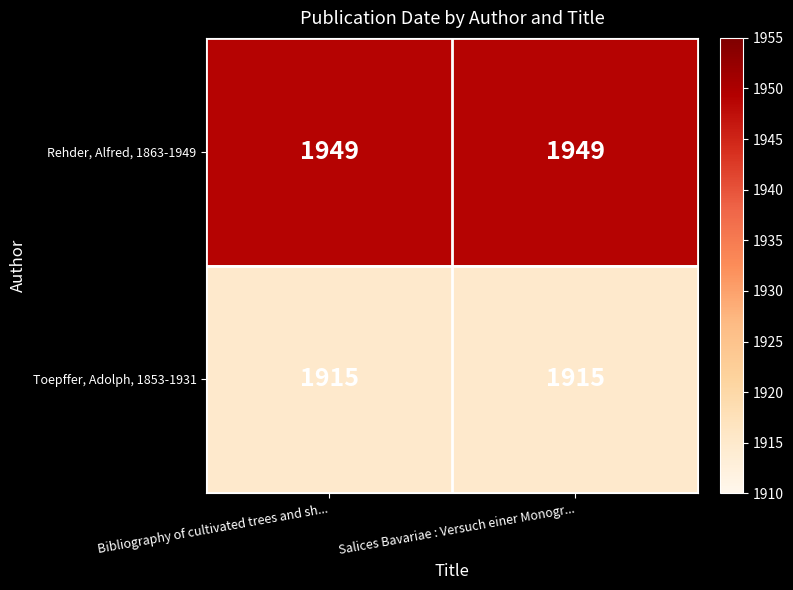

Read the Toepffer, Adolph, 1853-1931 value at Bibliography of cultivated trees and sh....

1915